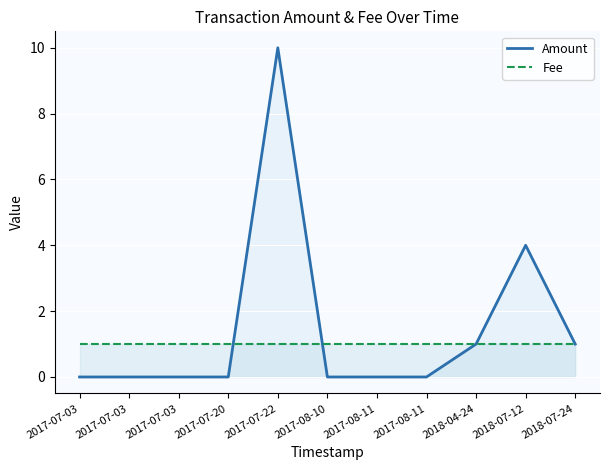

Between 2017-07-03 and 2017-08-11, which is larger?

2017-07-03